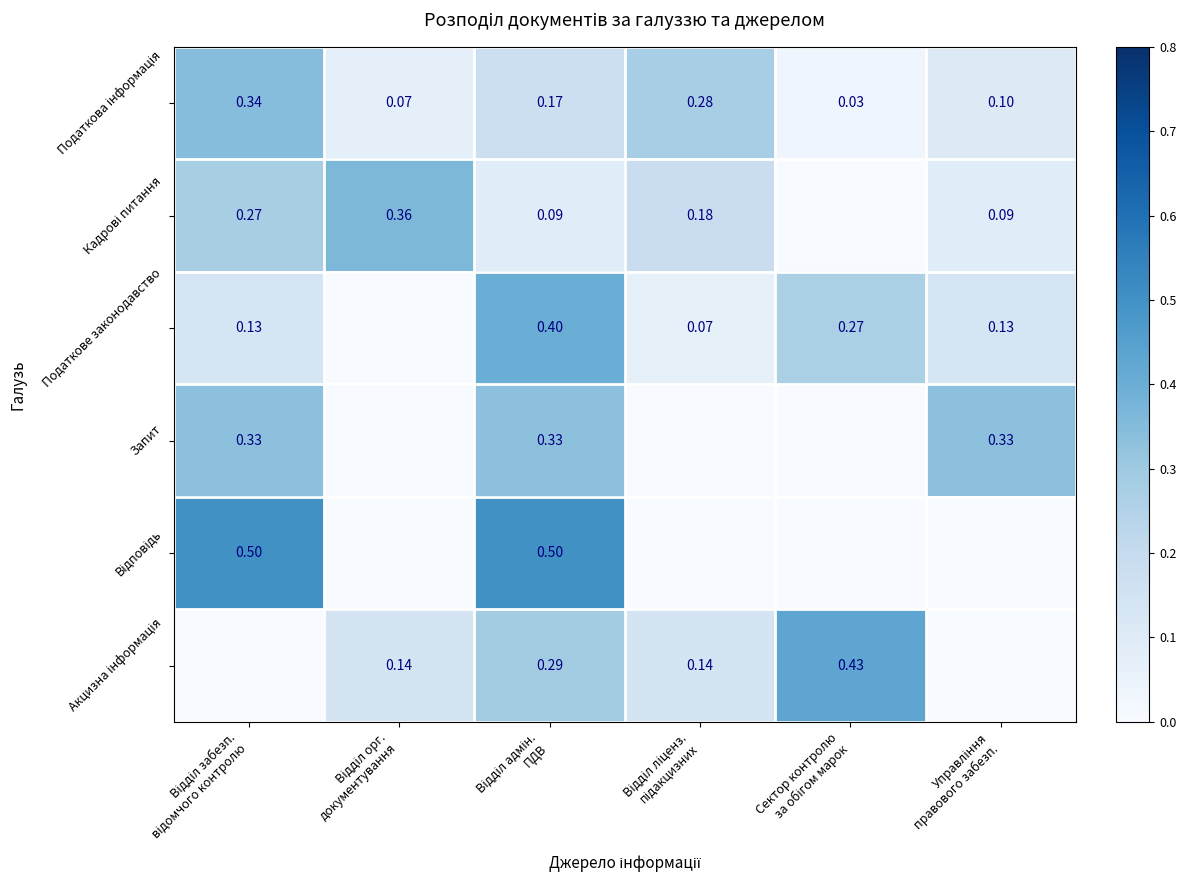

Which category has the lowest value in the Запит series?

Відділ орг. документування